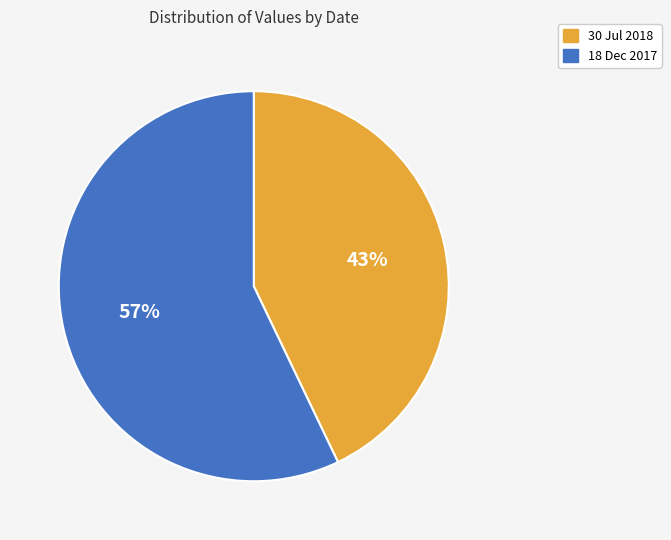

Rank the categories by value from highest to lowest.

18 Dec 2017, 30 Jul 2018